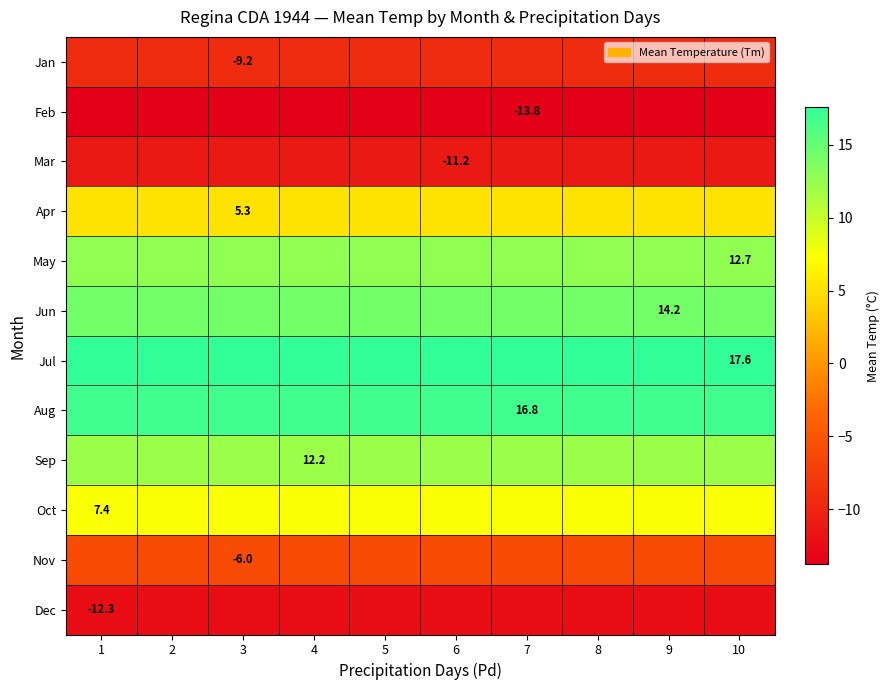

What is the spread (max minus min) of values at 6?

31.4